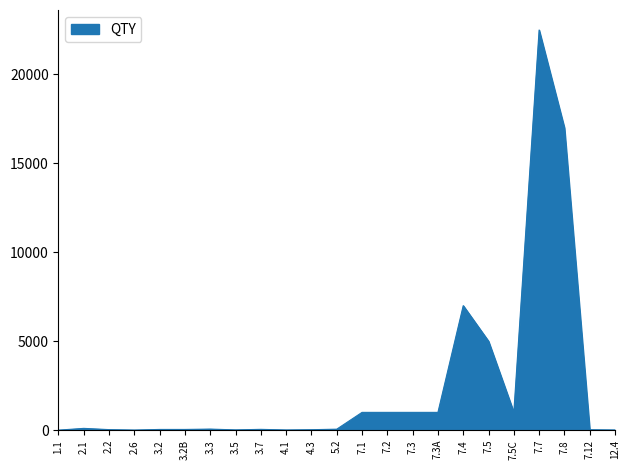

What is the difference between the maximum and minimum values?

22499